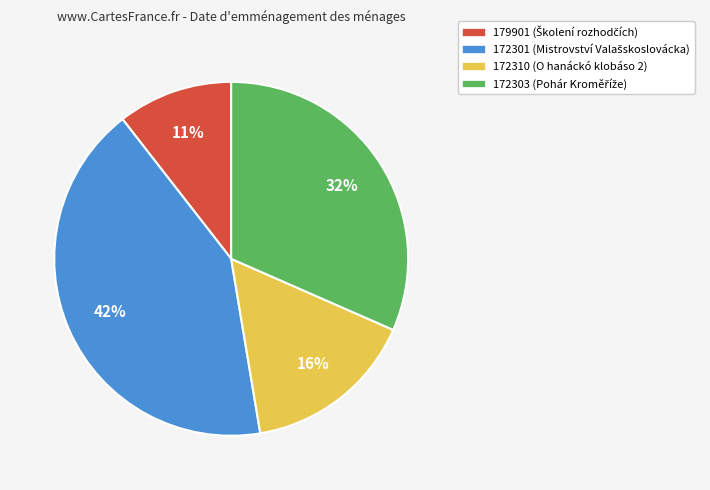

Which slice is the smallest?

179901